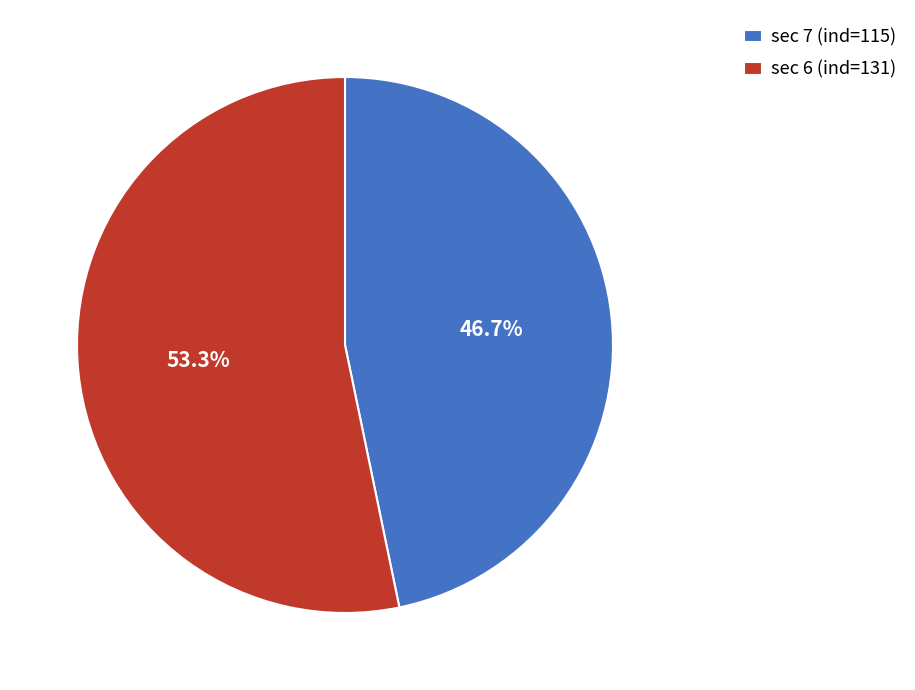

Do sec 7 (ind=115) and sec 6 (ind=131) together represent more than half of the pie?

Yes